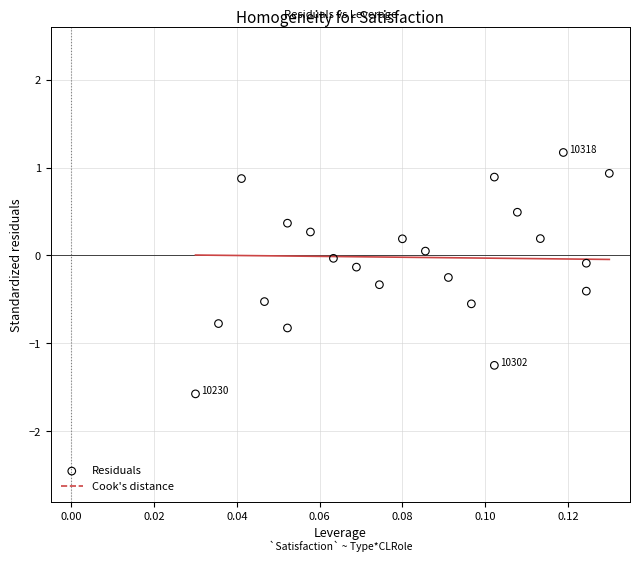

What is the range of Y values (max minus min)?

2.7